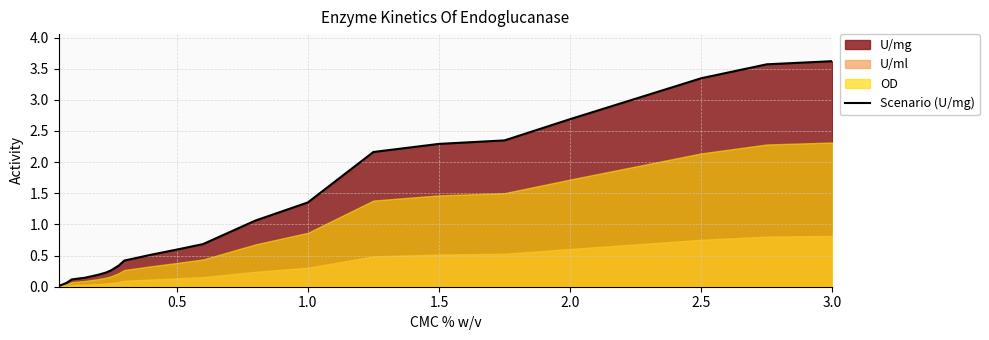

What is the maximum value for Scenario (U/mg)?

3.6